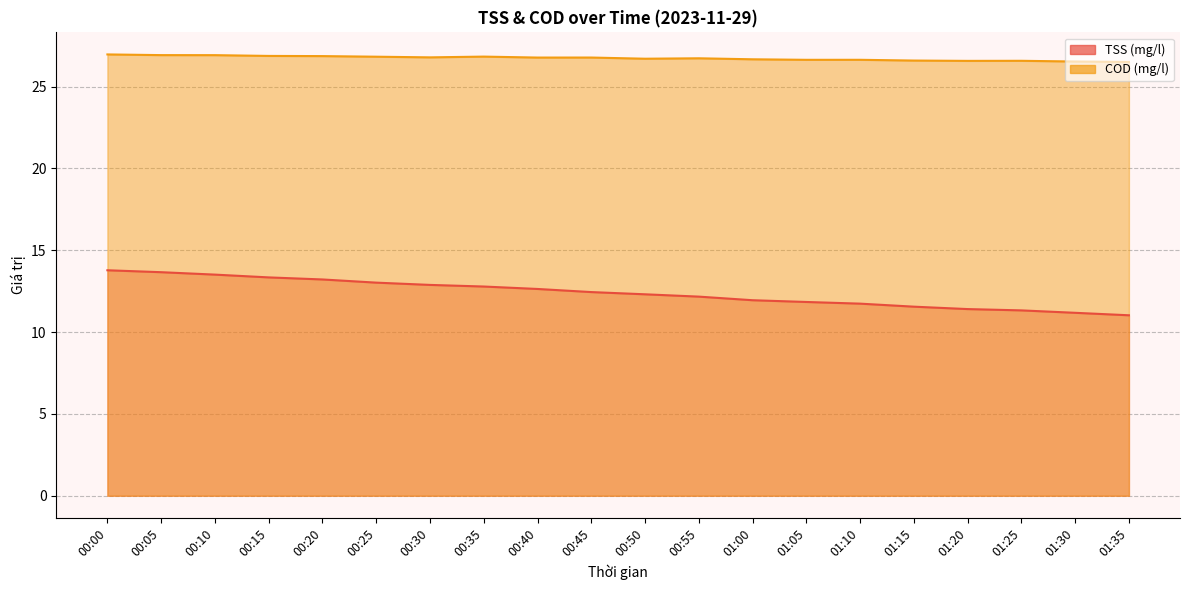

Between 00:20 and 01:20, which series saw the biggest shift?

TSS (mg/l)